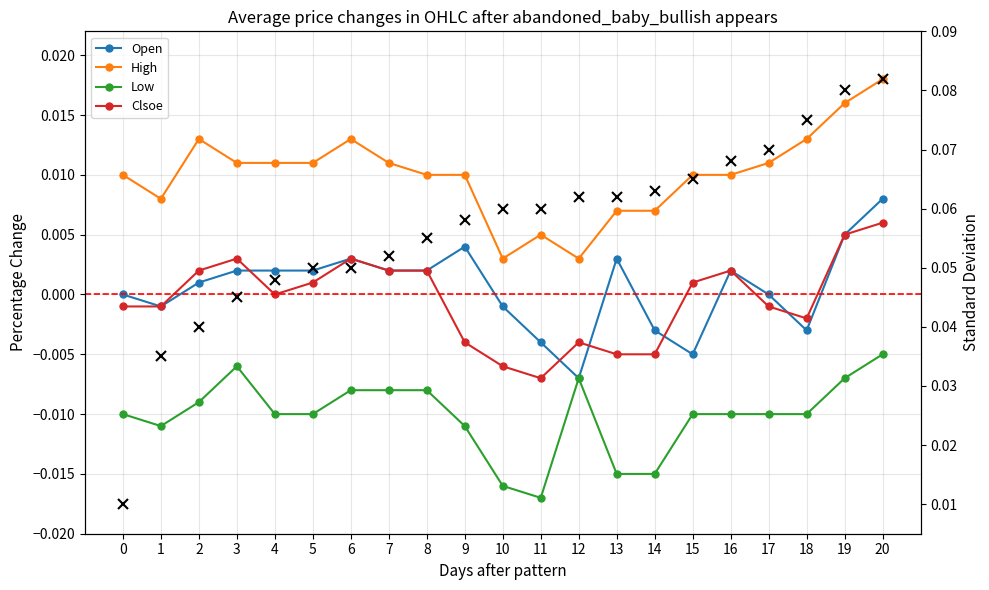

List the labels in order of Std Dev value, smallest first.

0, 1, 2, 3, 4, 5, 6, 7, 8, 9, 10, 11, 12, 13, 14, 15, 16, 17, 18, 19, 20